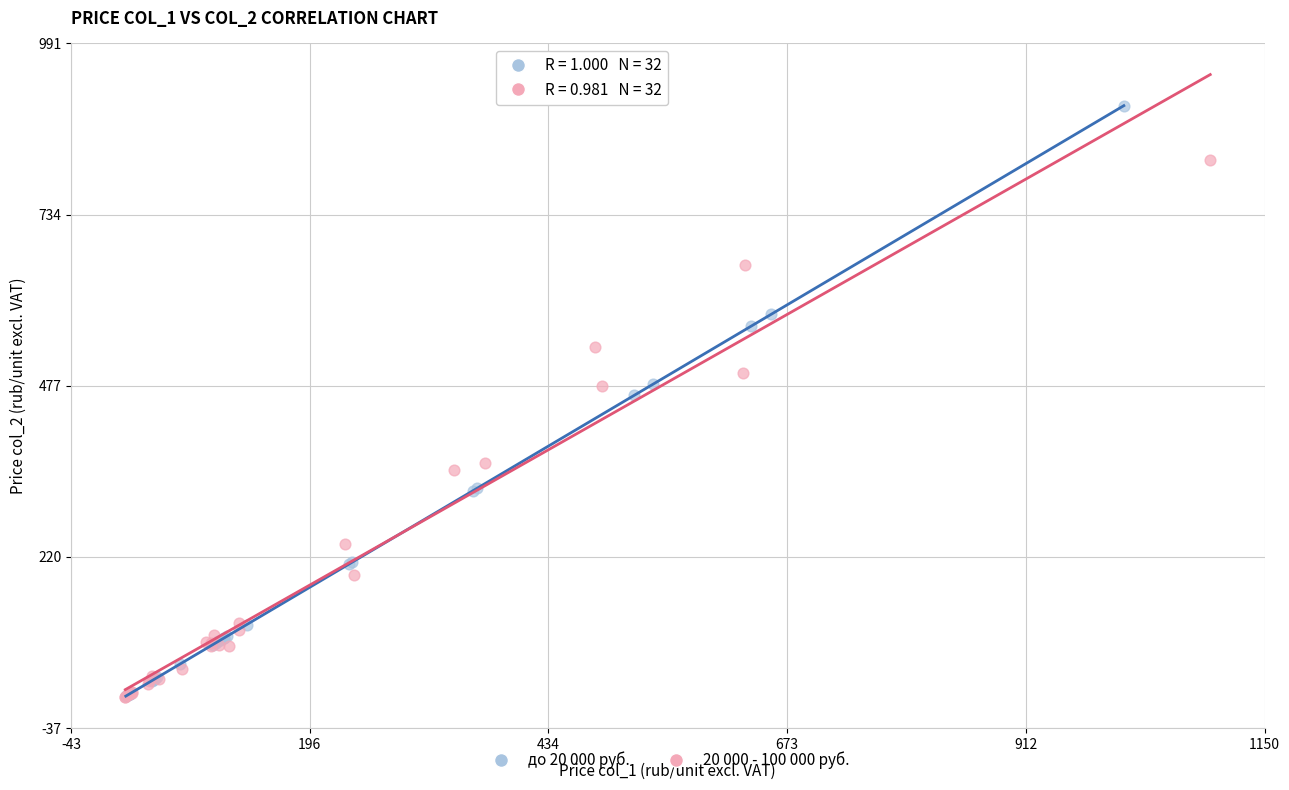

Which series has the largest Y range (max minus min)?

до 20 000 руб.